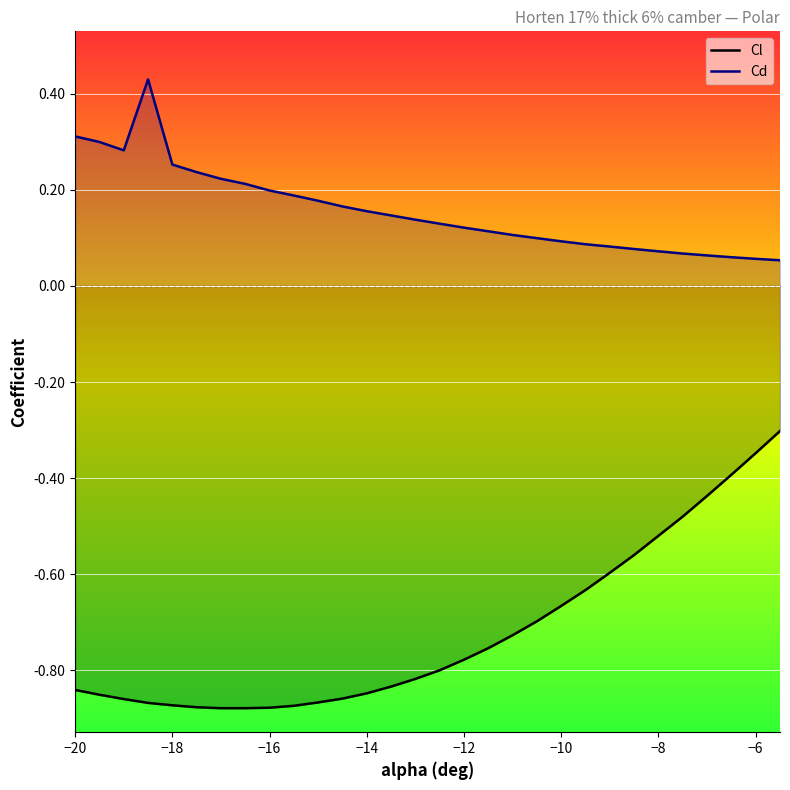

Is it true that Cd equals 0.1 at −10?

True